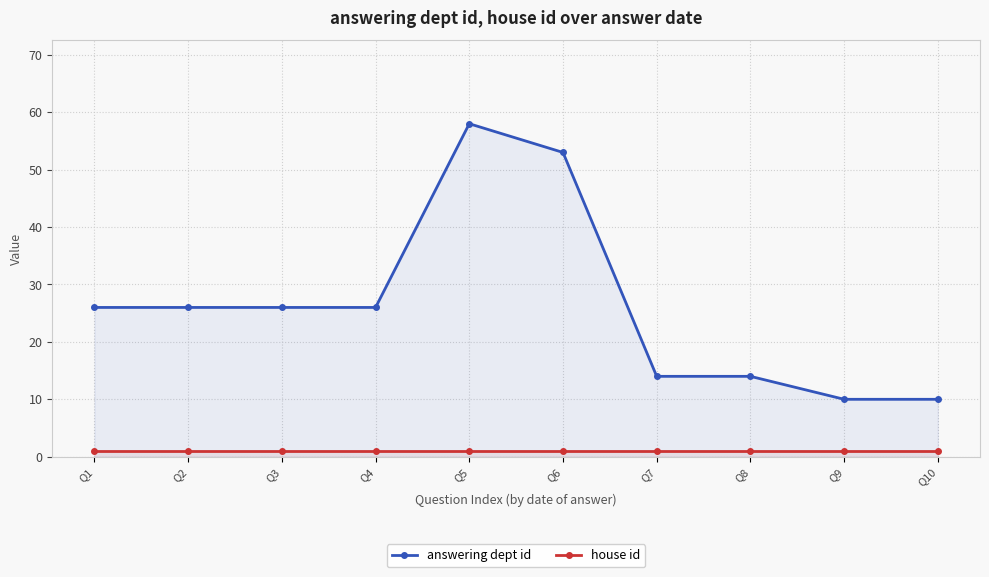

How many distinct data groups are displayed?

2